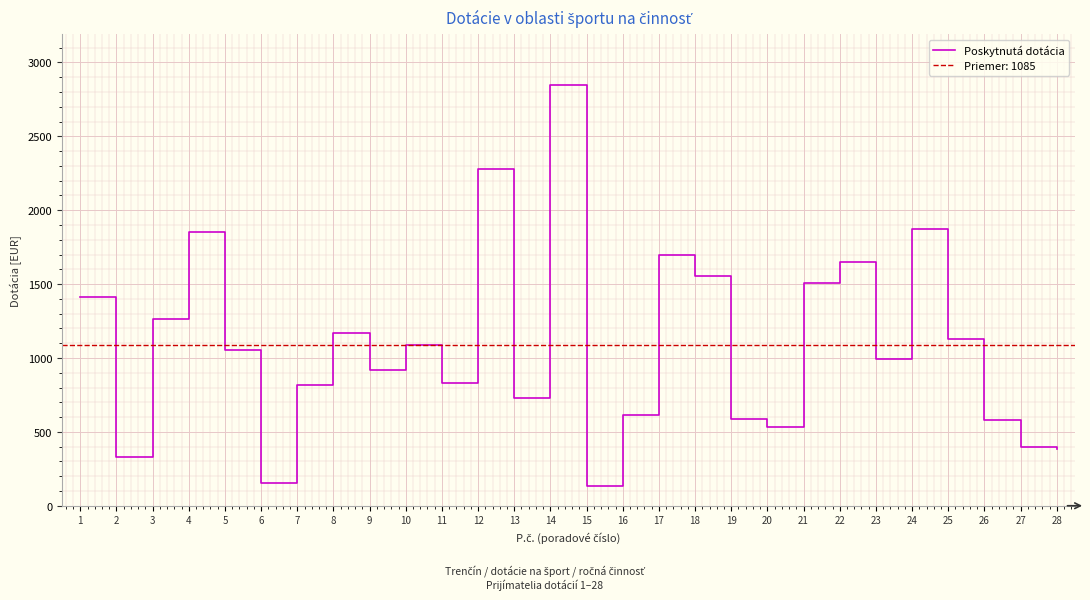

How many values exceed 1055?

13